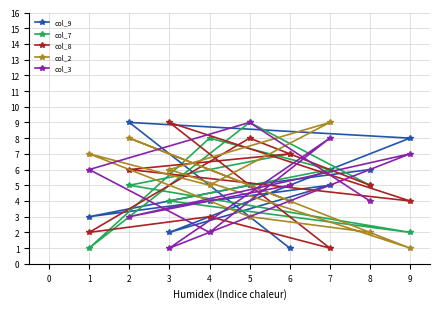

At 1, list the series in order from smallest to largest.

col_7, col_8, col_9, col_3, col_2